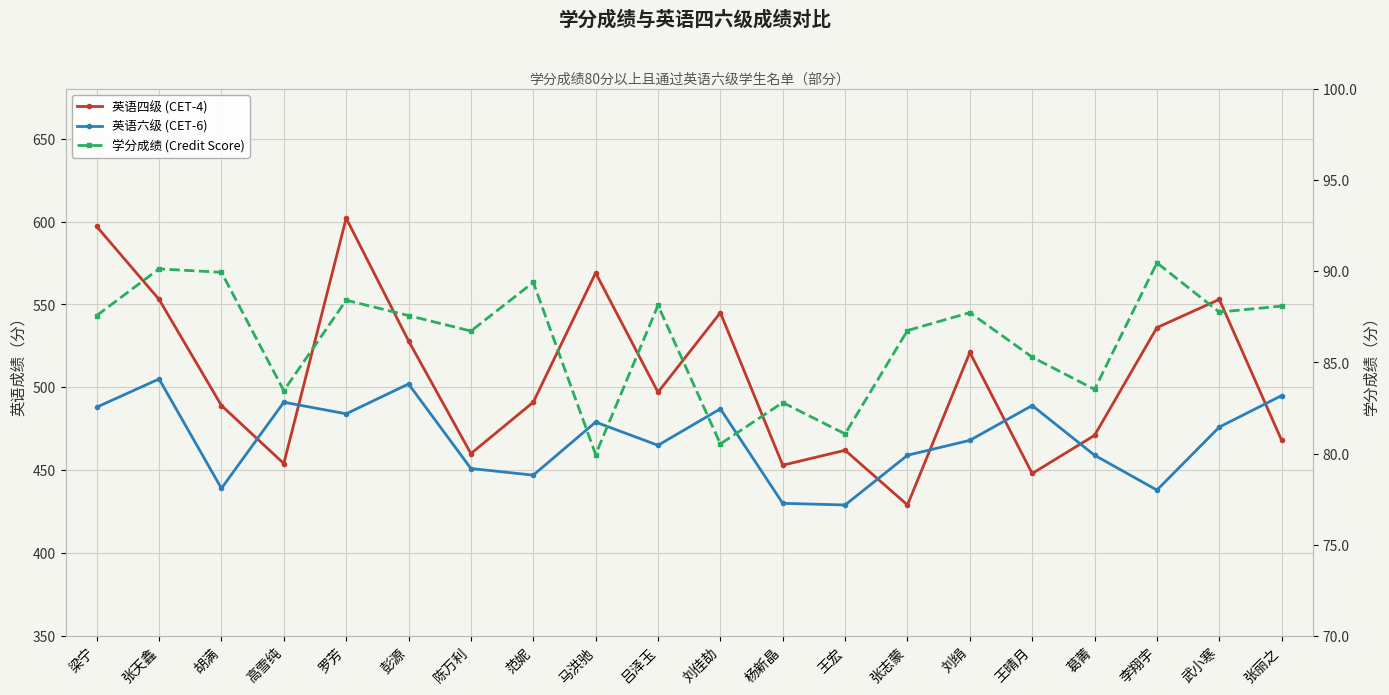

Which series has the largest total across all categories?

英语四级 (CET-4)